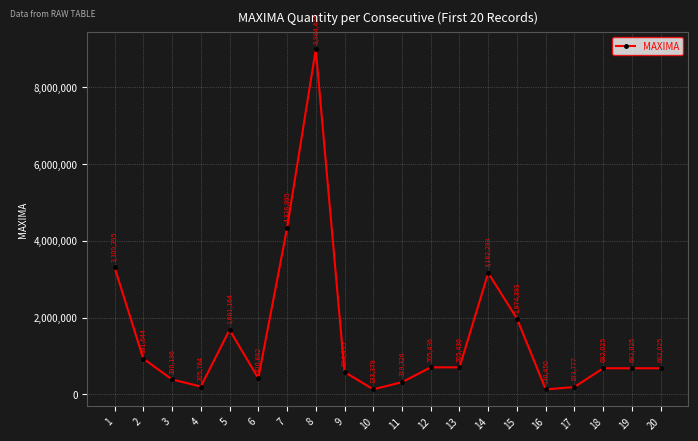

What is the value of the 8th point from the left?

8984446